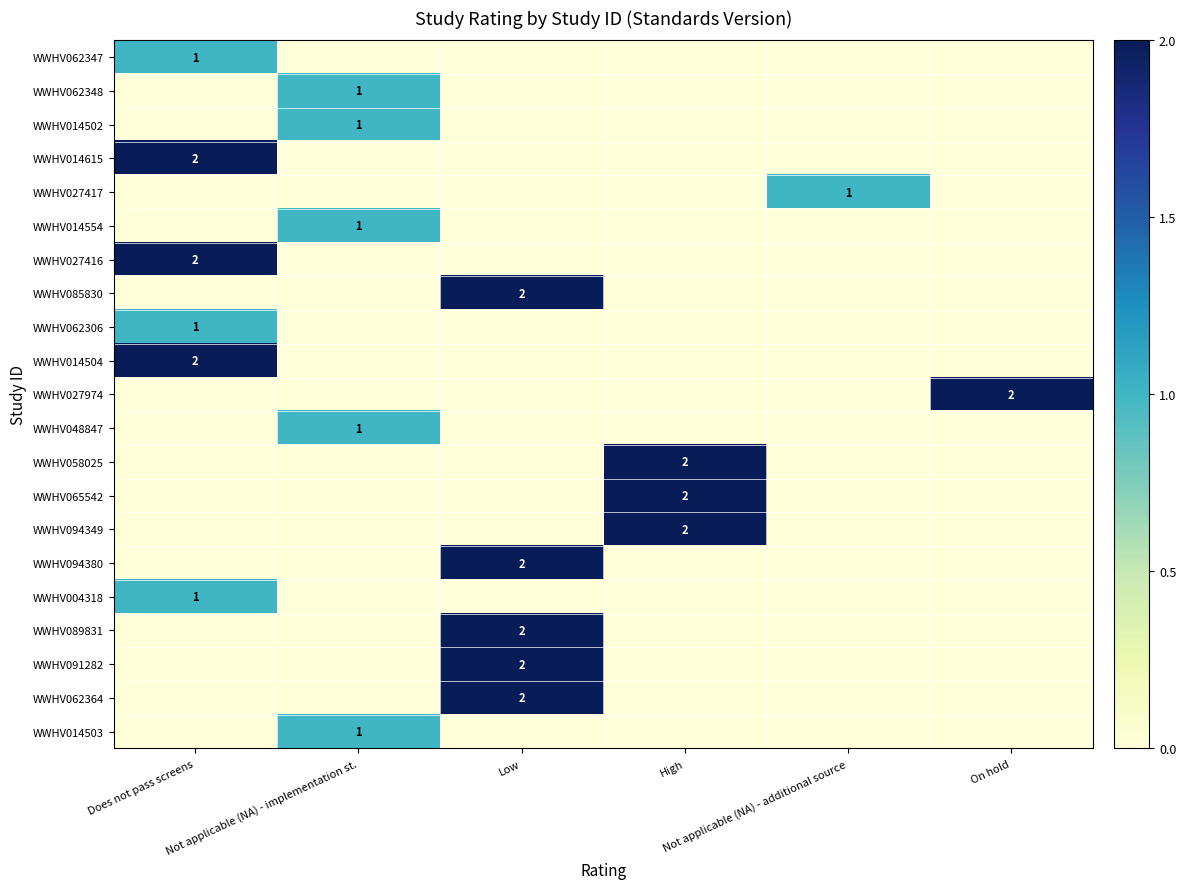

Which has a higher value, Low or On hold?

Low